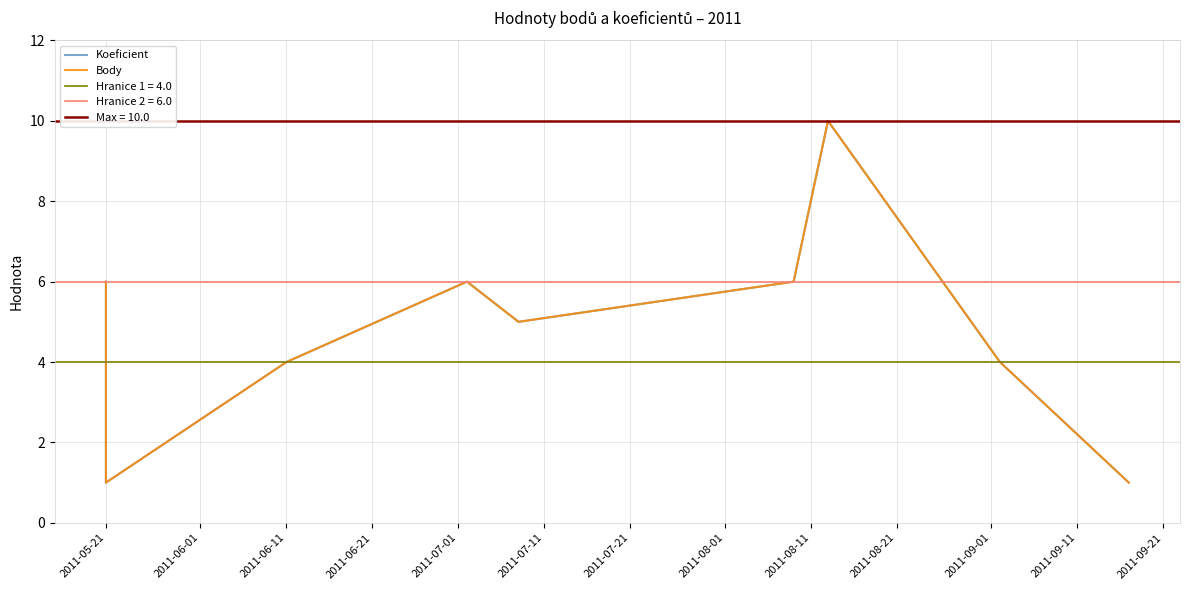

True or false: Koeficient and Body intersect in this chart.

False